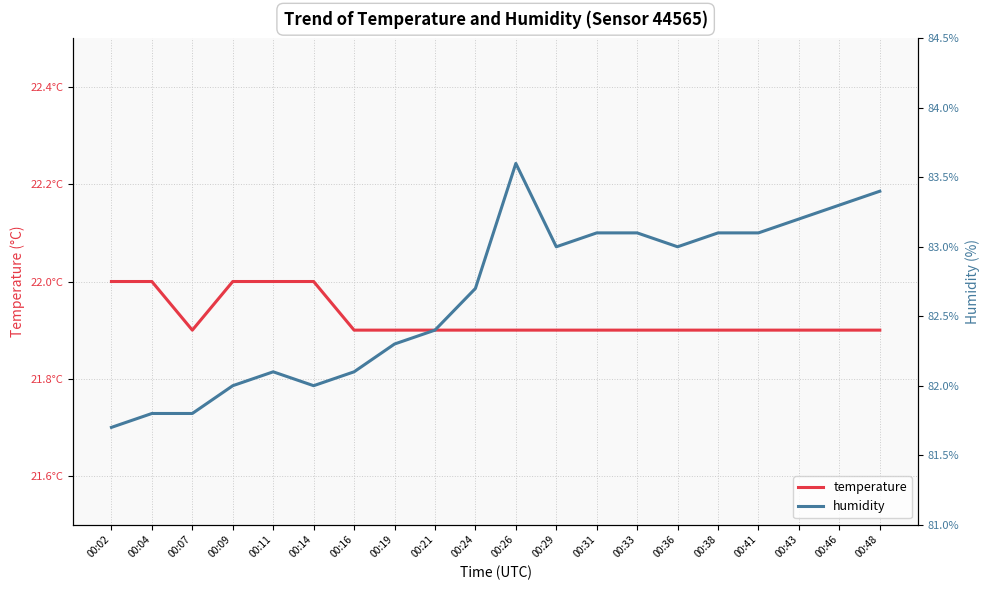

What is the value of the temperature point at the 5th from the left?

22.0